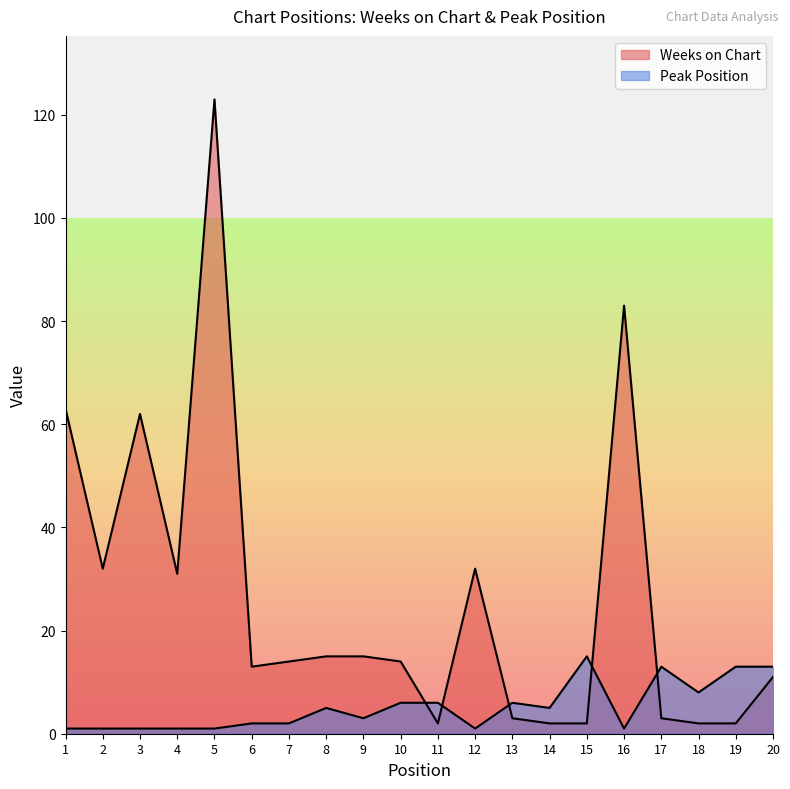

Between 12 and 15, which series saw the biggest shift?

Weeks on Chart